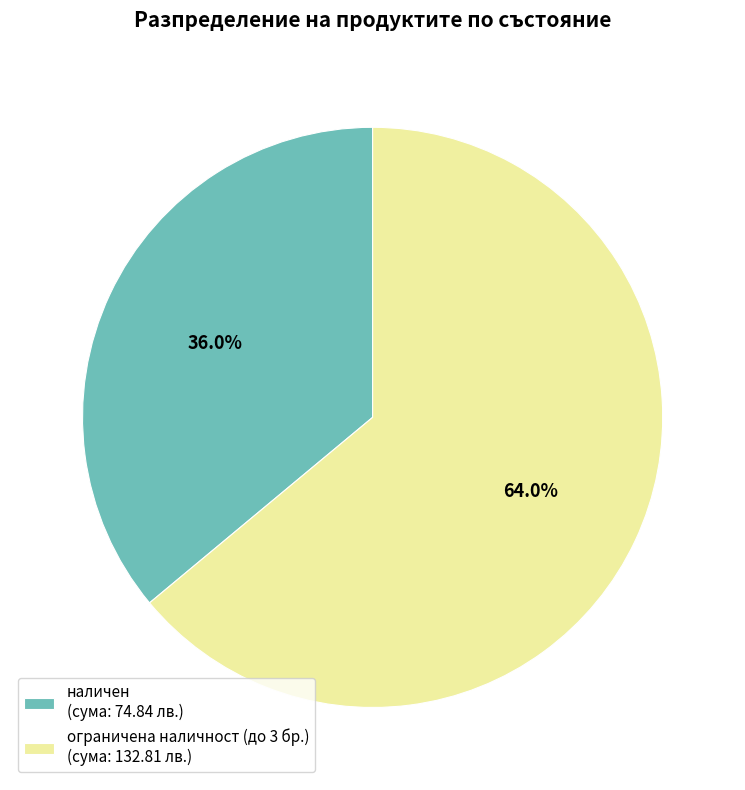

Does any single category account for the majority?

Yes